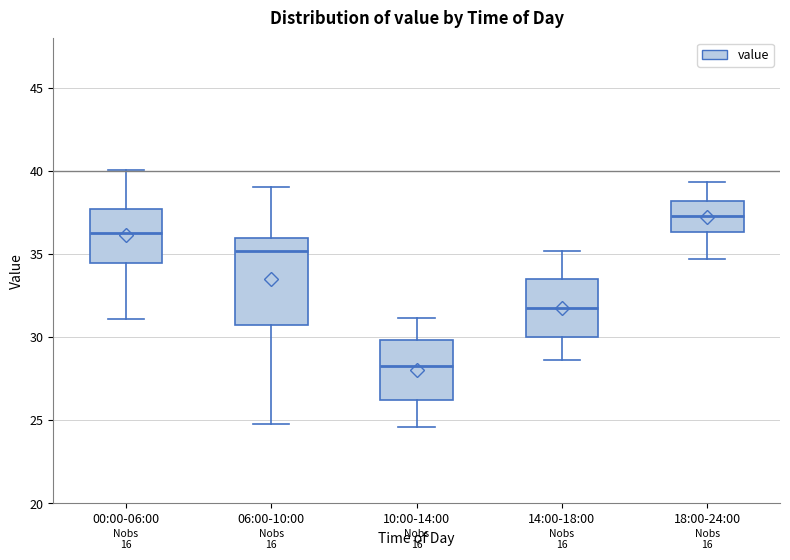

Reading left to right, read every box against the y-axis: the position of its median line, the range the box covers, and the ends of its whiskers. The values are not printed on the chart, so give them approximately, as read against the axis.

00:00-06:00: median 36.0, box 34.5 to 37.5, whiskers 31.0 to 40.0
06:00-10:00: median 35.0, box 30.5 to 36.0, whiskers 25.0 to 39.0
10:00-14:00: median 28.0, box 26.0 to 30.0, whiskers 24.5 to 31.0
14:00-18:00: median 32.0, box 30.0 to 33.5, whiskers 28.5 to 35.0
18:00-24:00: median 37.5, box 36.5 to 38.0, whiskers 34.5 to 39.5